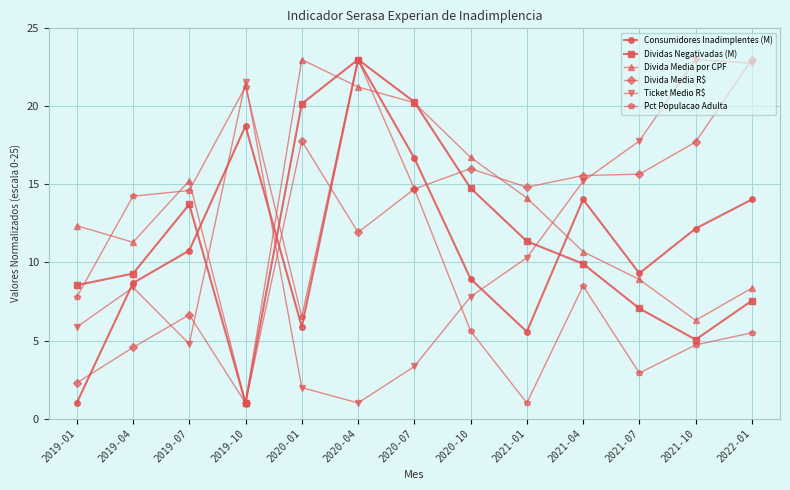

What position from the left is 2019-07?

3